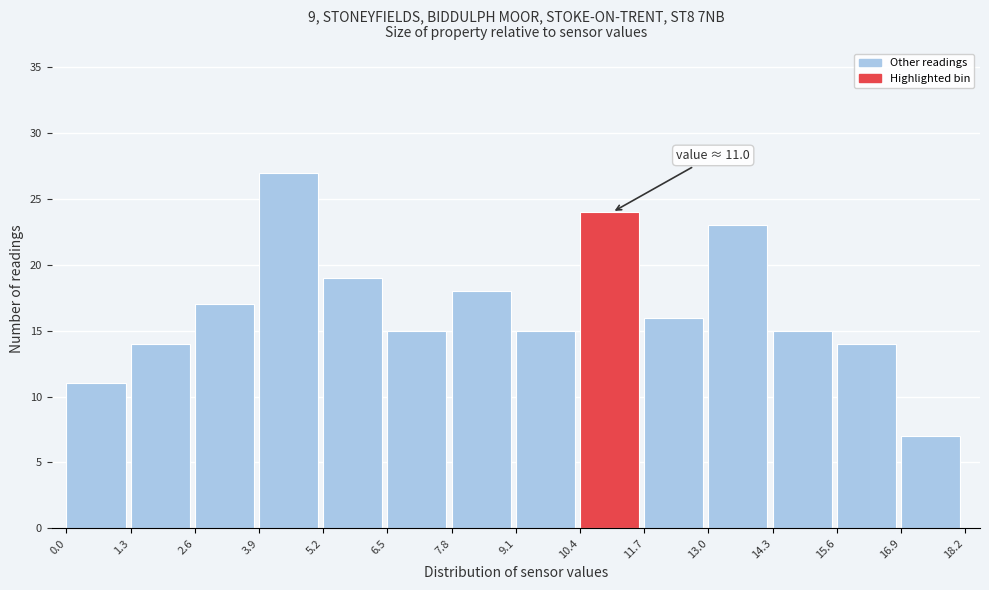

Which range on the x-axis has the tallest bar?

3.9 to 5.2